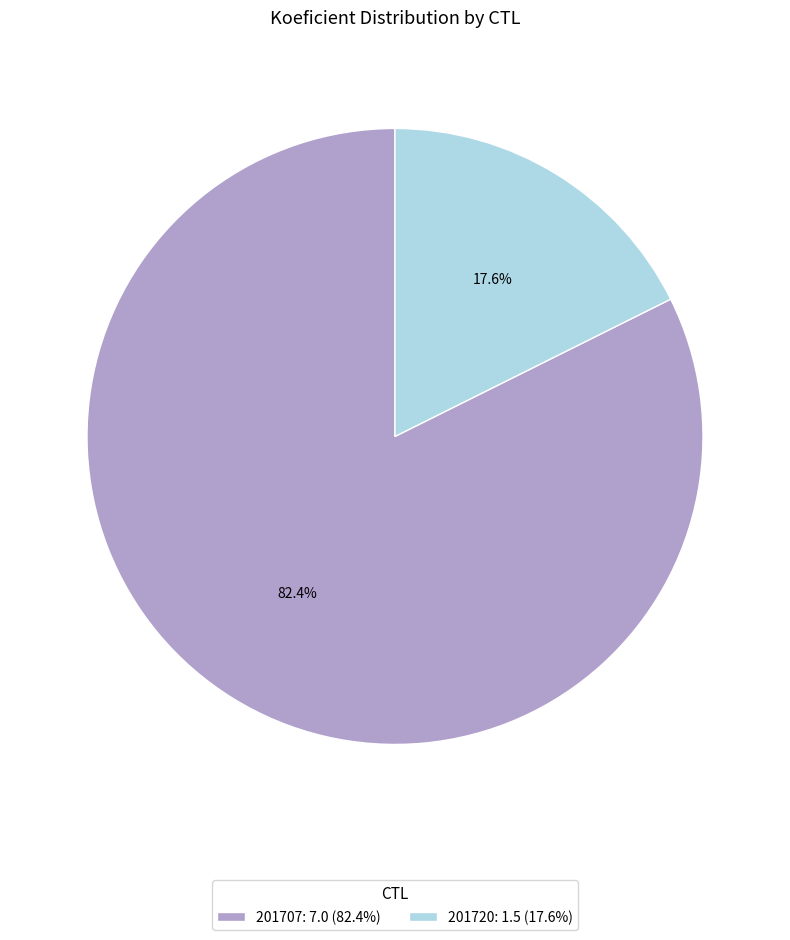

Count the number of slices in the pie.

2